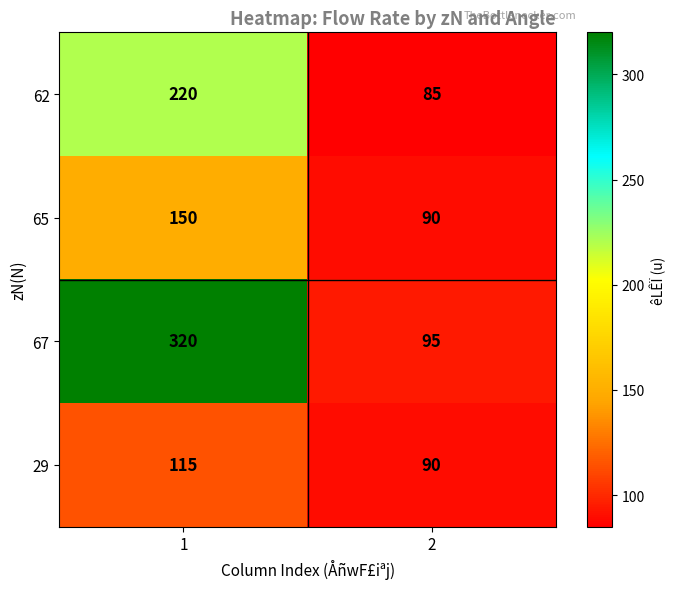

The value of 65 at 2 is 90. True or false?

True